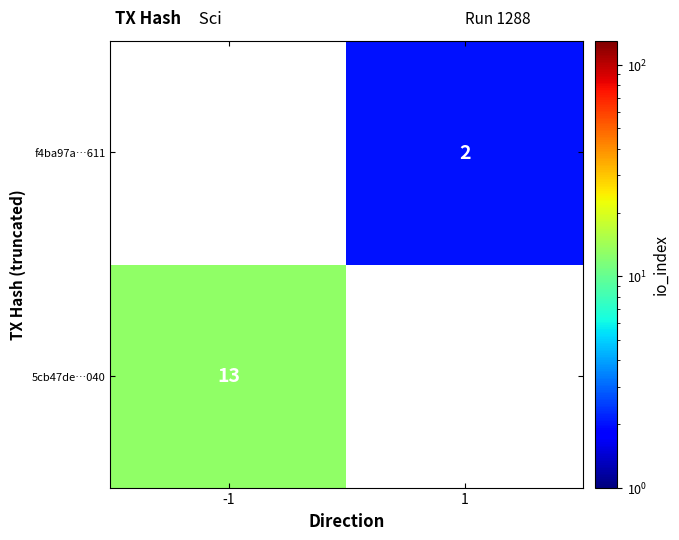

What is the smallest value displayed?

2.0